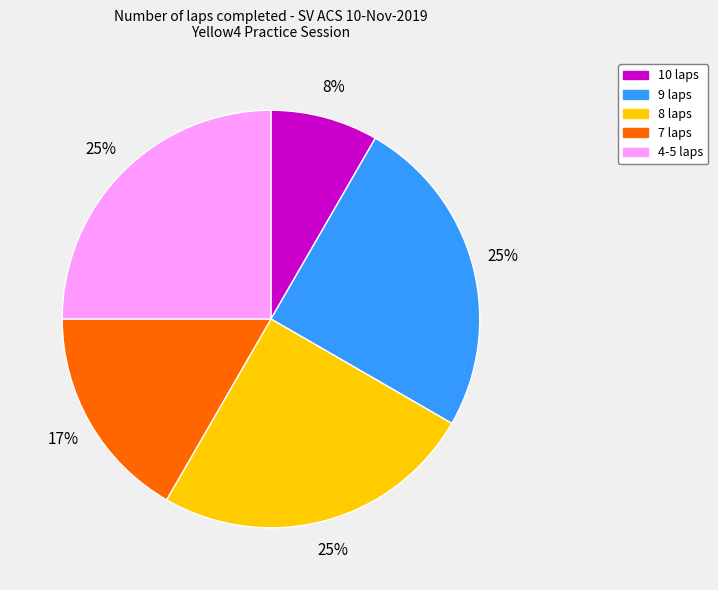

To the nearest percent, what is the average slice percentage?

20%